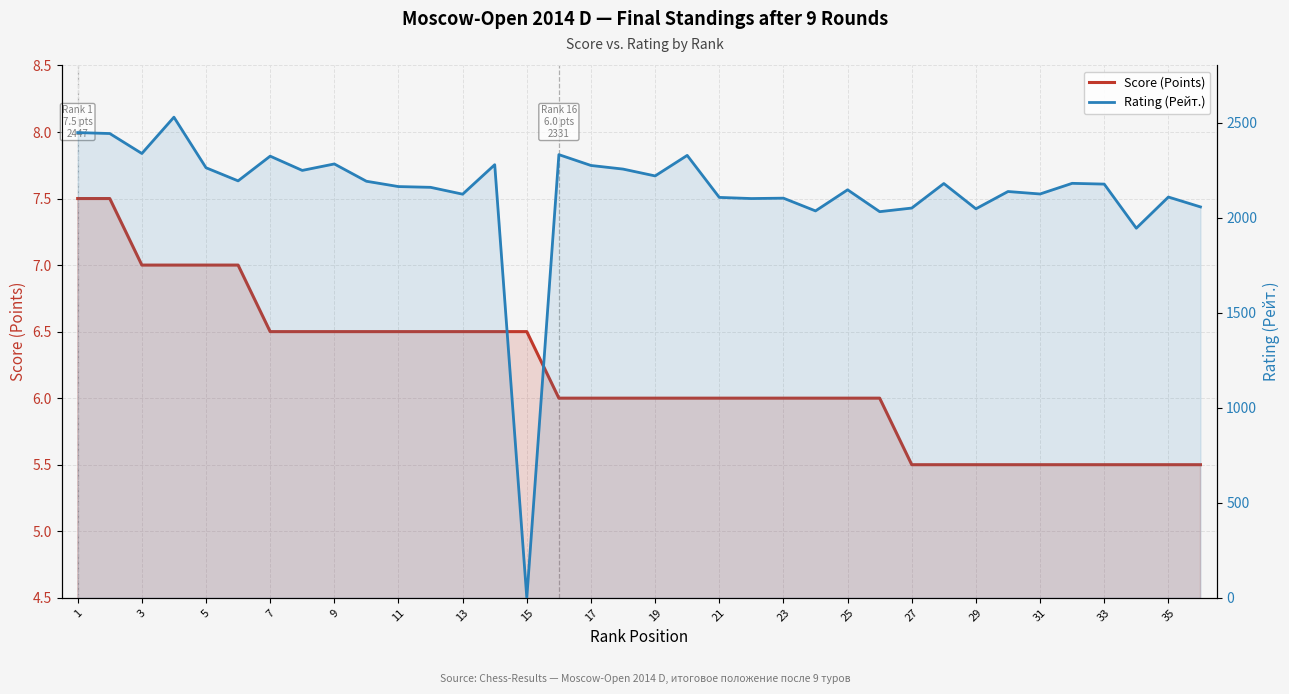

True or false: Score (Points) has more than 0 interior local peaks.

False